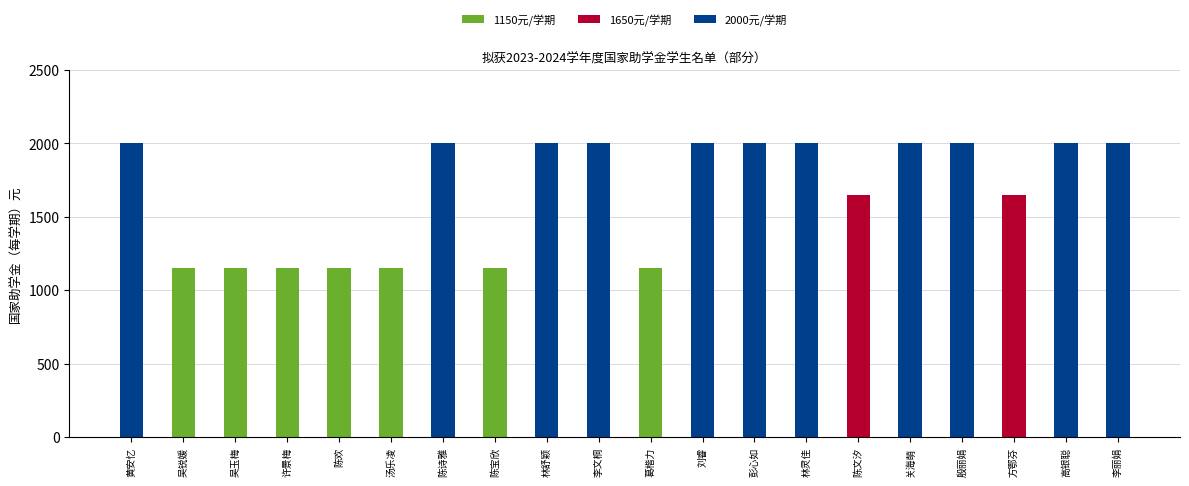

What are all the series names shown in the legend?

1150, 1650, 2000